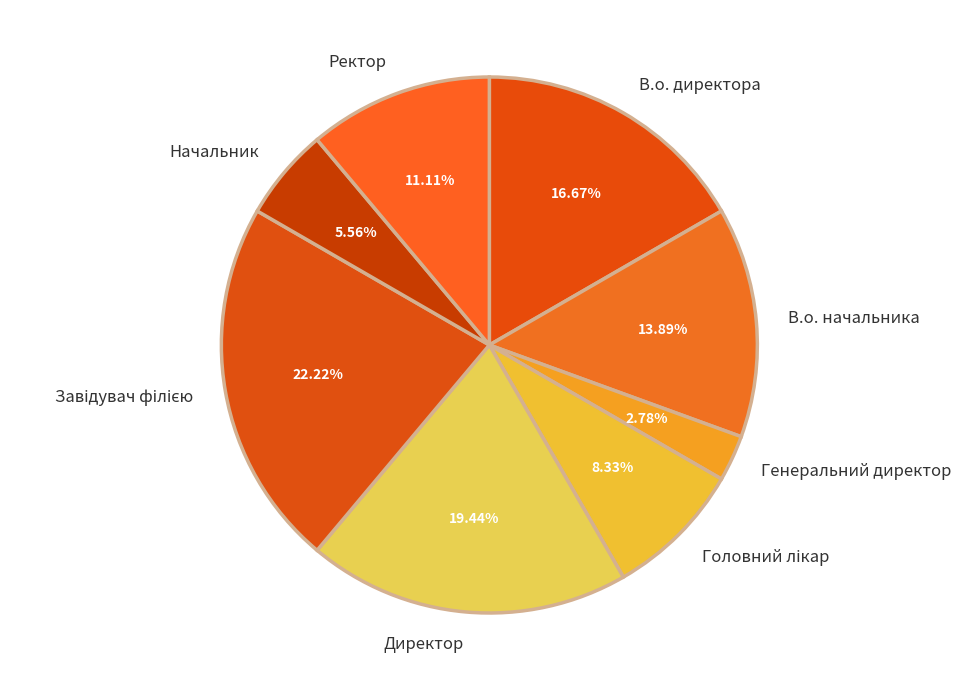

To the nearest percent, what percentage of the pie is Генеральний директор?

3%